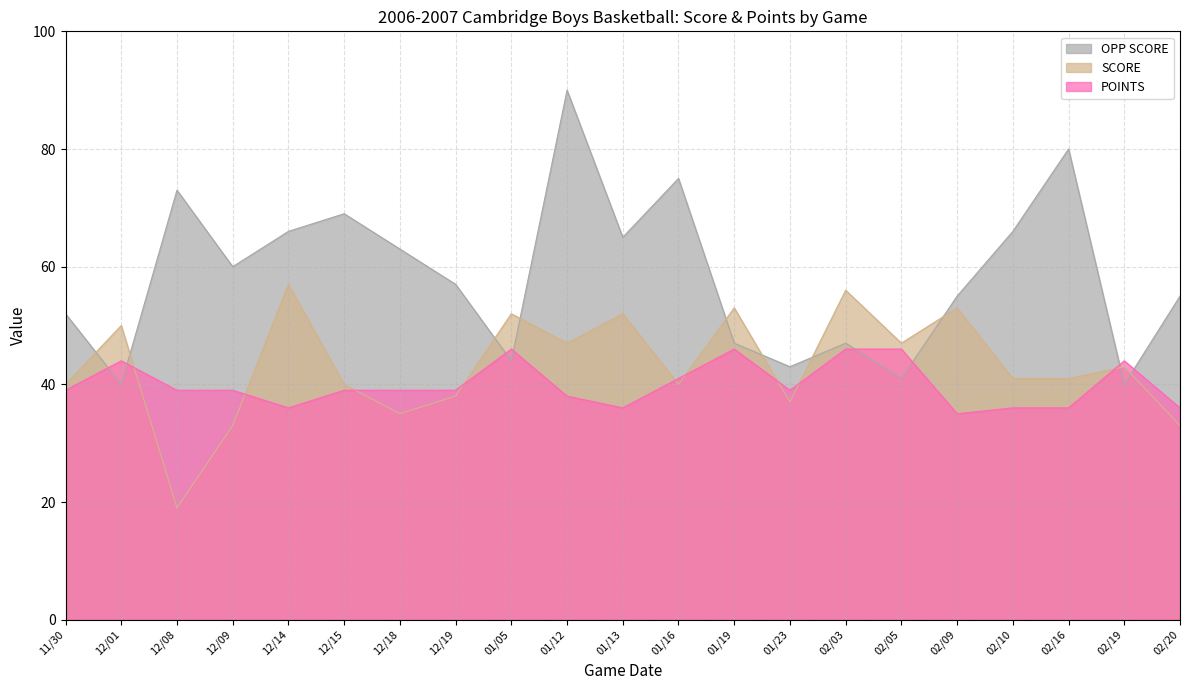

How many interior local valleys does the OPP SCORE series have?

7